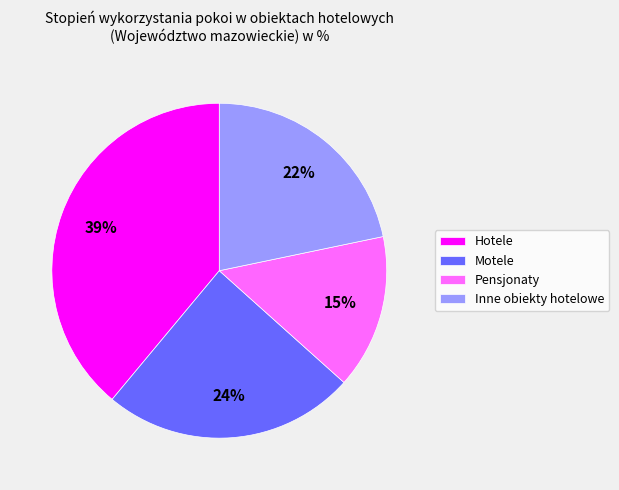

Is Pensjonaty the majority of the pie?

No